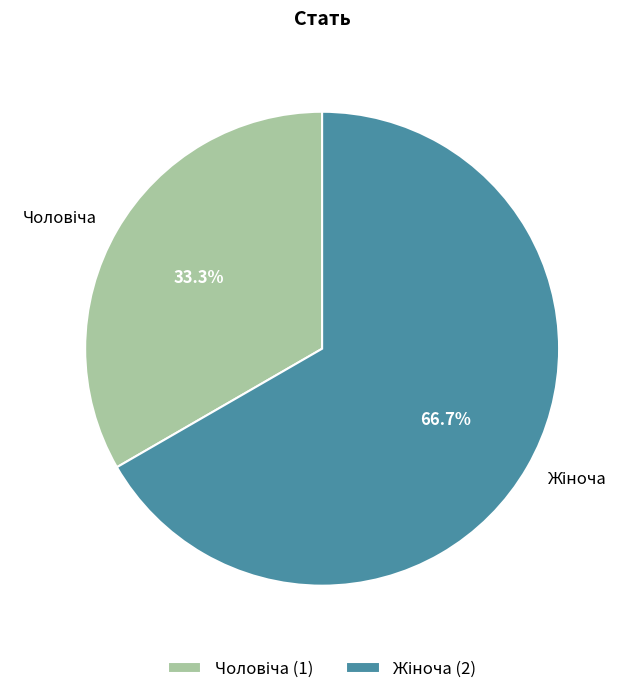

Count the number of slices in the pie.

2